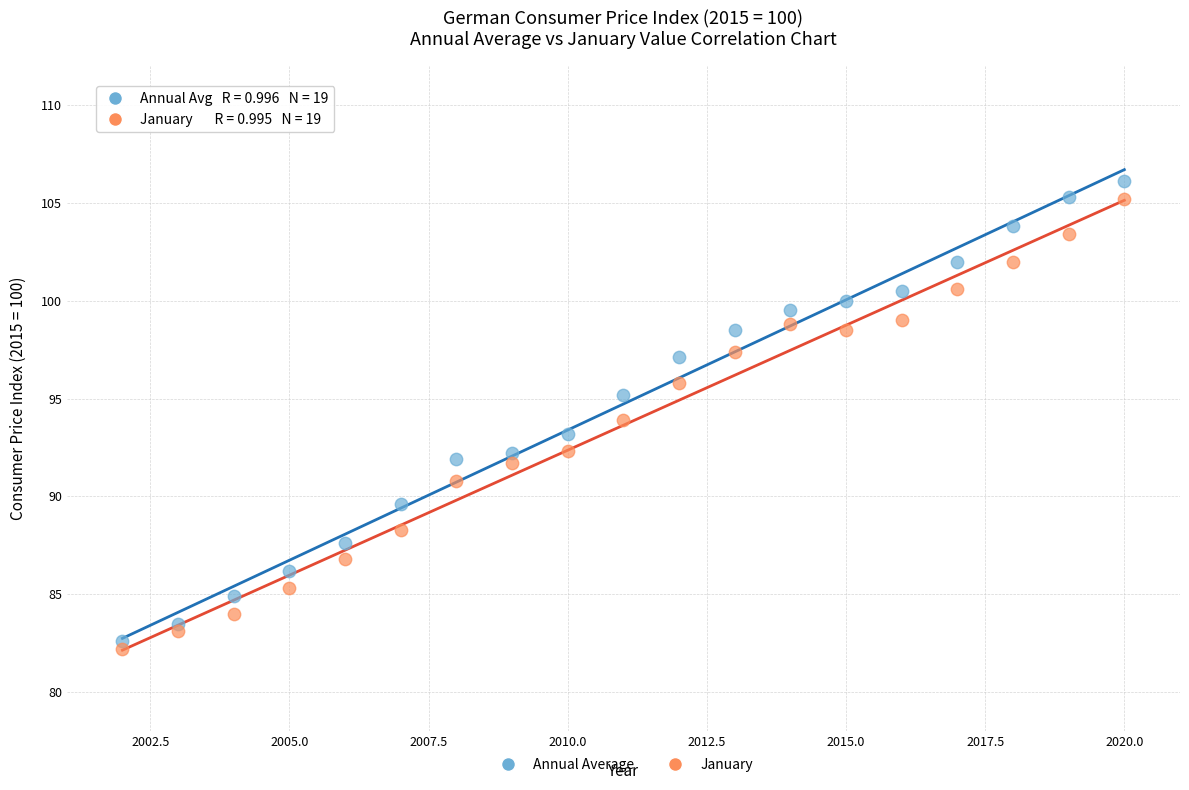

Which series has the widest spread of Y values?

Annual Average